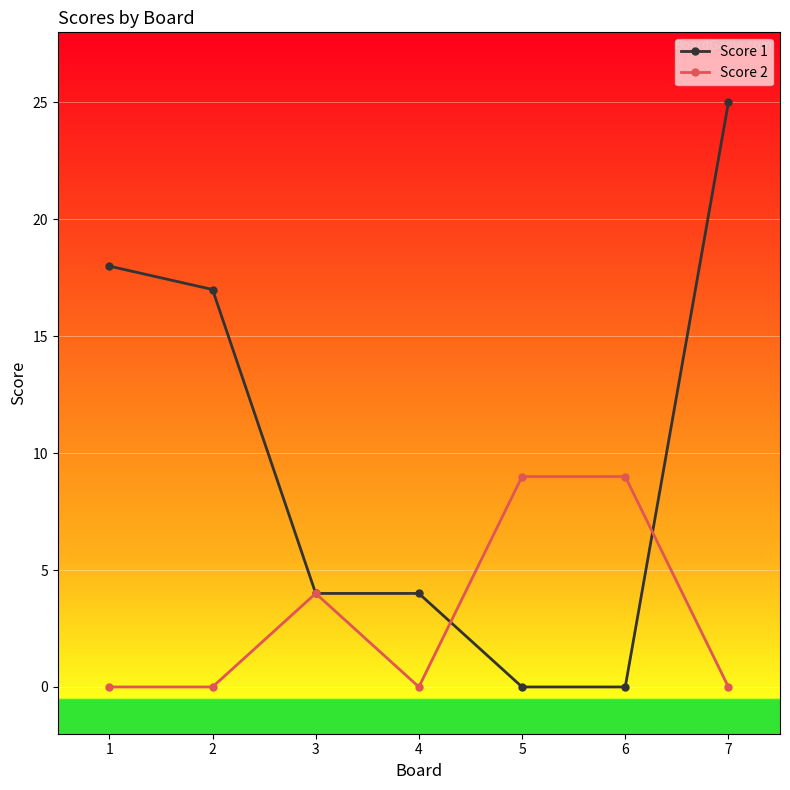

What is the approximate value of Score 2 at 5?

9